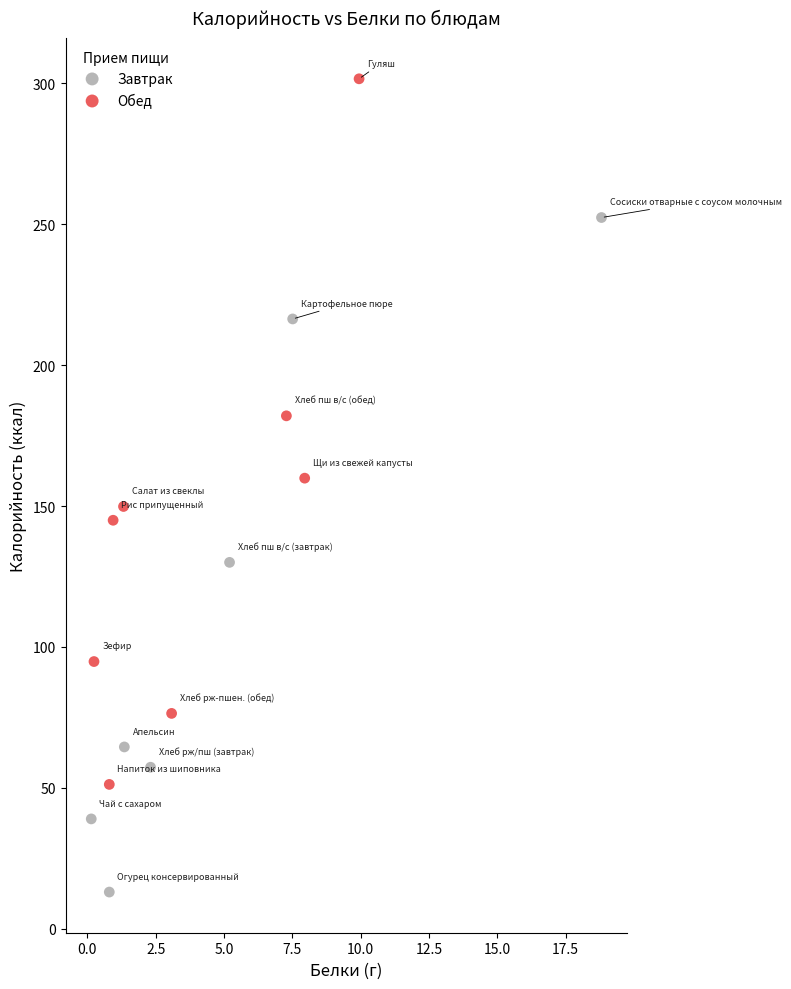

Which series contains the lowest Y value?

Завтрак